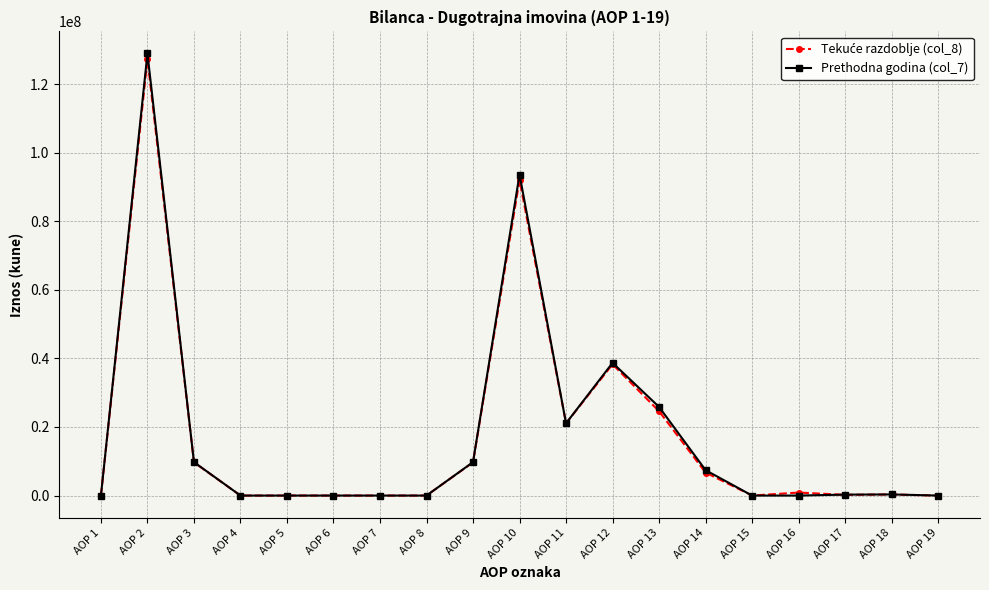

What is the total value across all series at AOP 12?

77001514